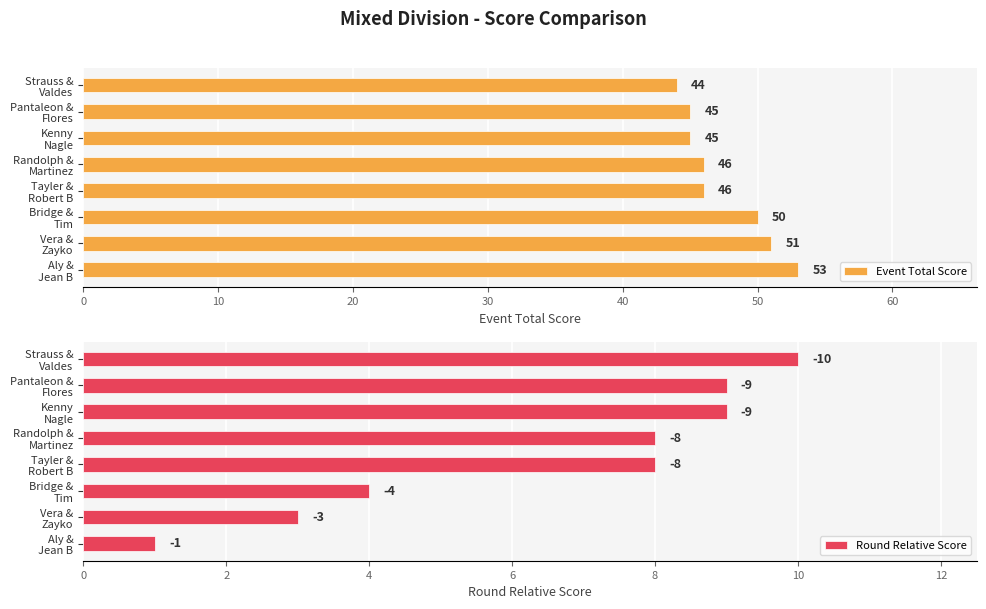

Count the Event Total Score values in the range 45 to 51.

6